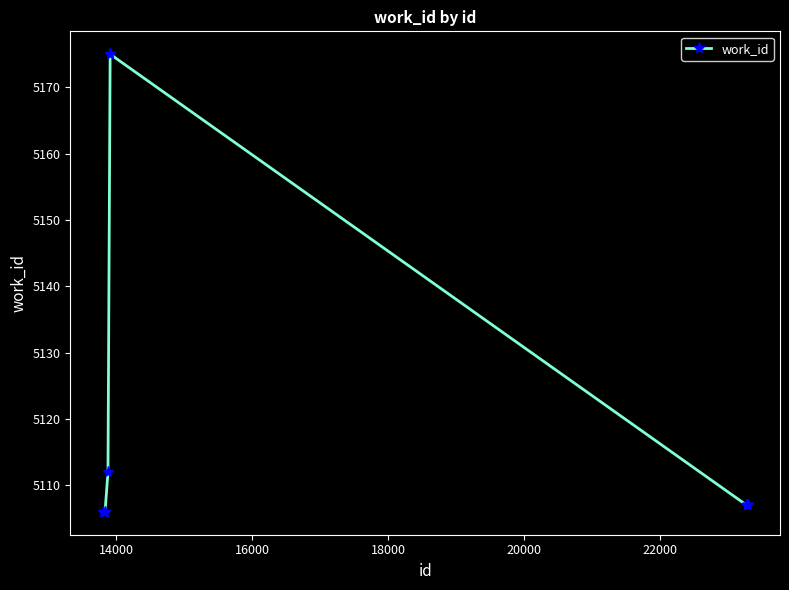

What is the minimum value shown in the chart?

5106